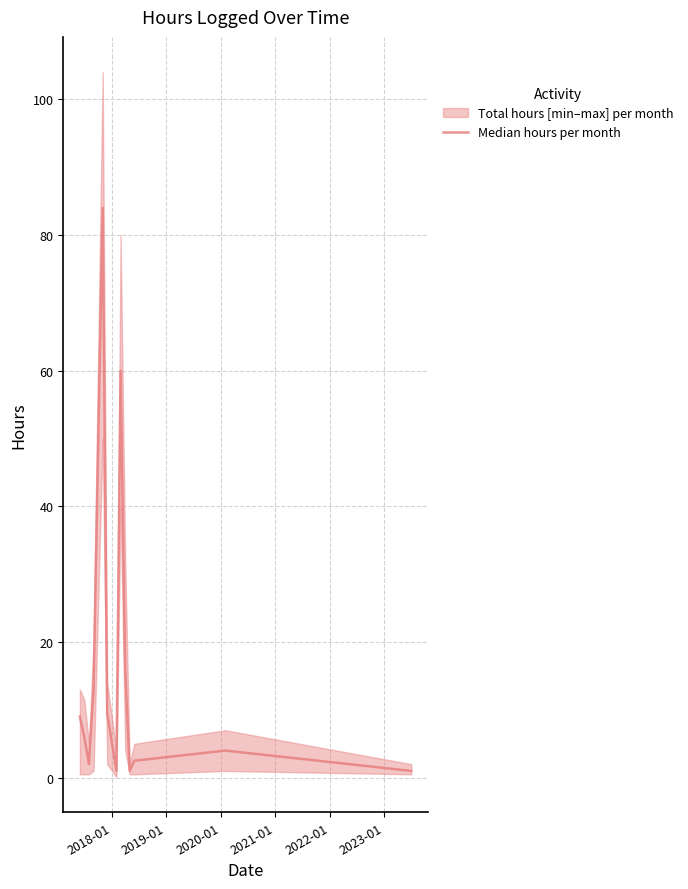

Is this an area chart (filled region under the line)?

No